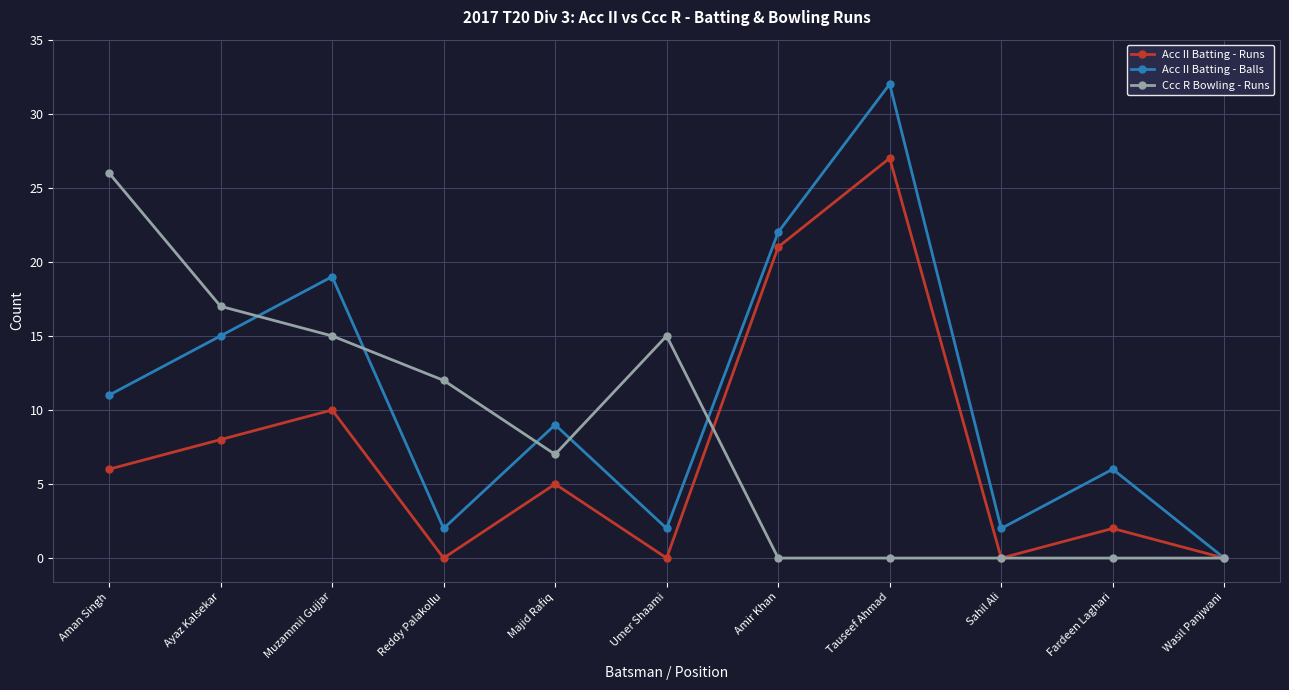

At which category is the sum across all series the highest?

Tauseef Ahmad